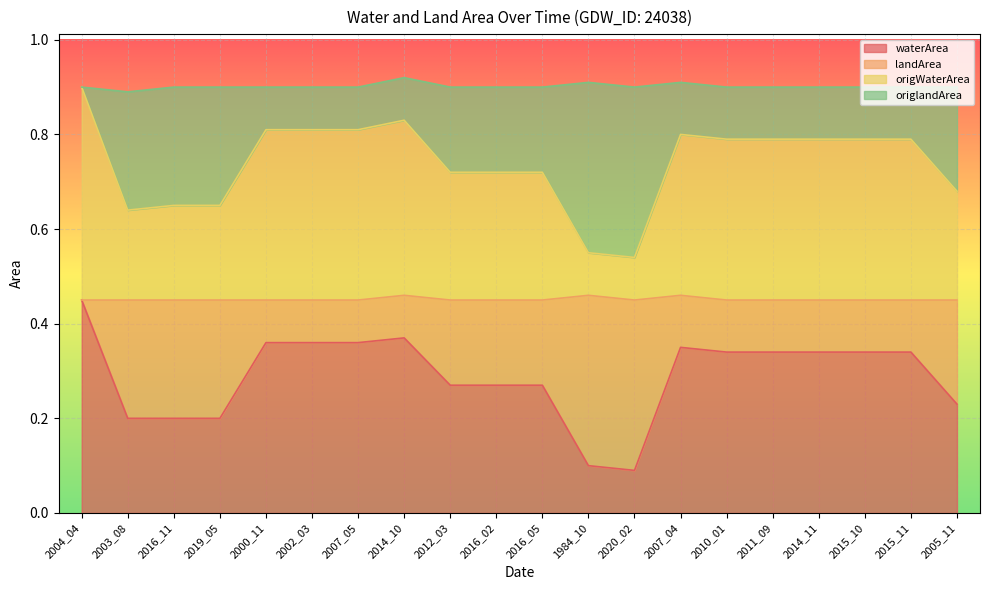

True or false: landArea and waterArea intersect in this chart.

False